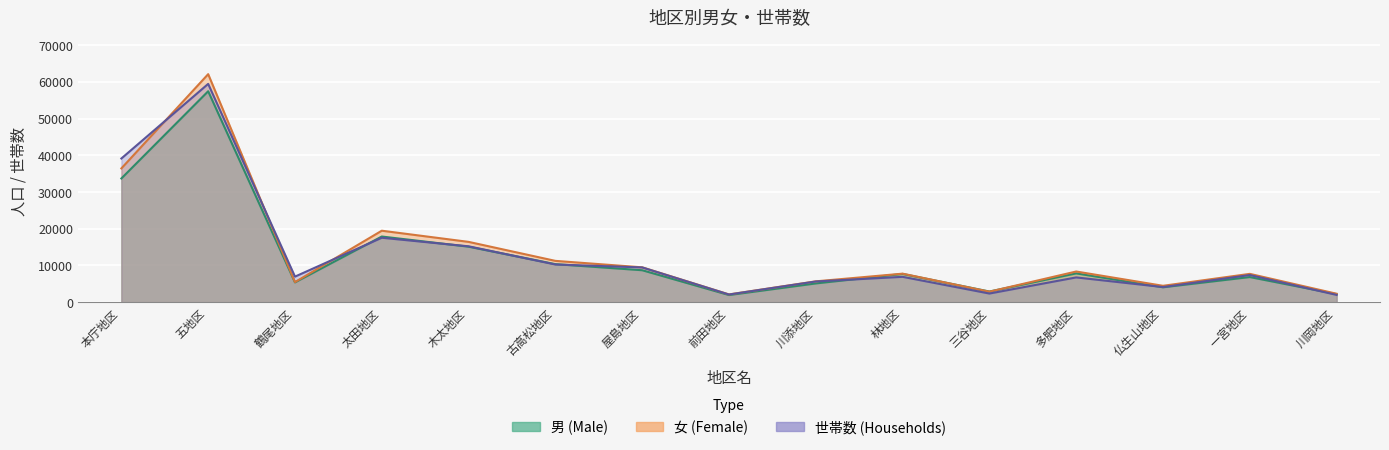

What are all the series names shown in the legend?

男, 女, 世帯数